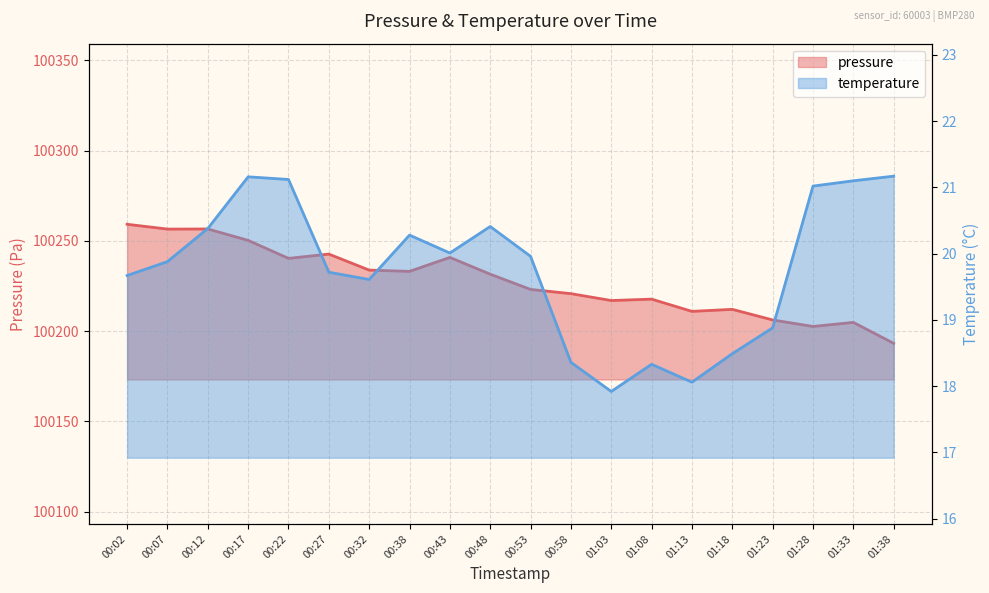

At which category is the sum across all series the highest?

00:02